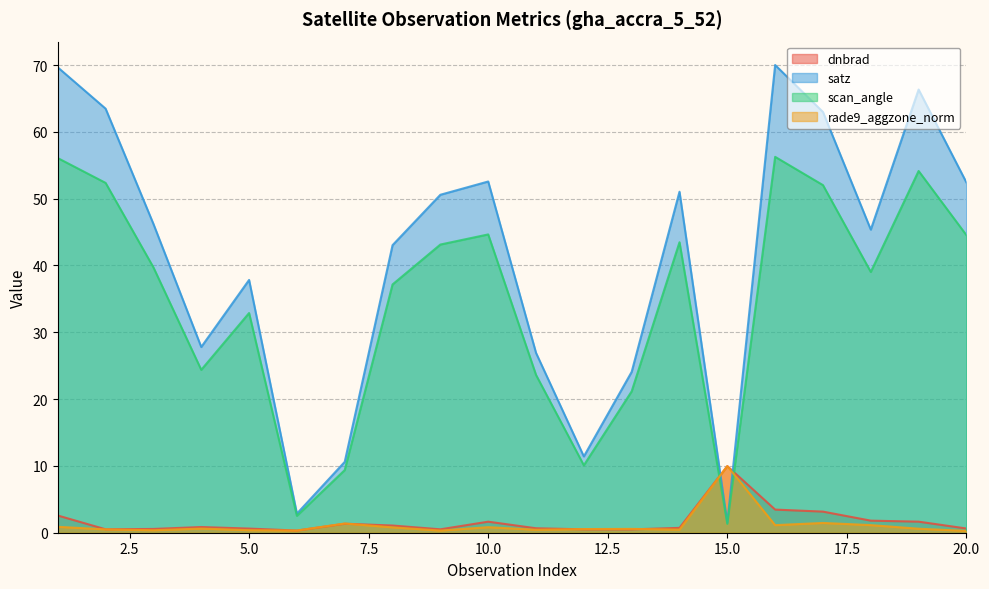

What is the highest value of the rade9_aggzone_norm series?

10.0